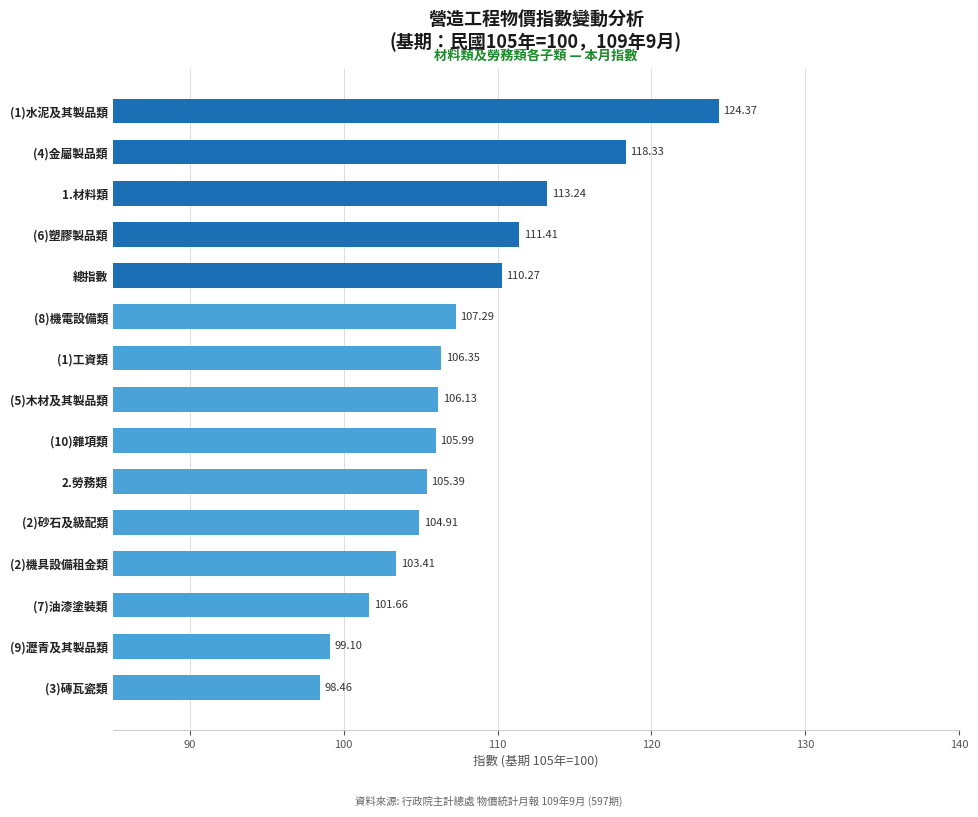

Rank the categories by value from highest to lowest.

(1)水泥及其製品類, (4)金屬製品類, 1.材料類, (6)塑膠製品類, 總指數, (8)機電設備類, (1)工資類, (5)木材及其製品類, (10)雜項類, 2.勞務類, (2)砂石及級配類, (2)機具設備租金類, (7)油漆塗裝類, (9)瀝青及其製品類, (3)磚瓦瓷類